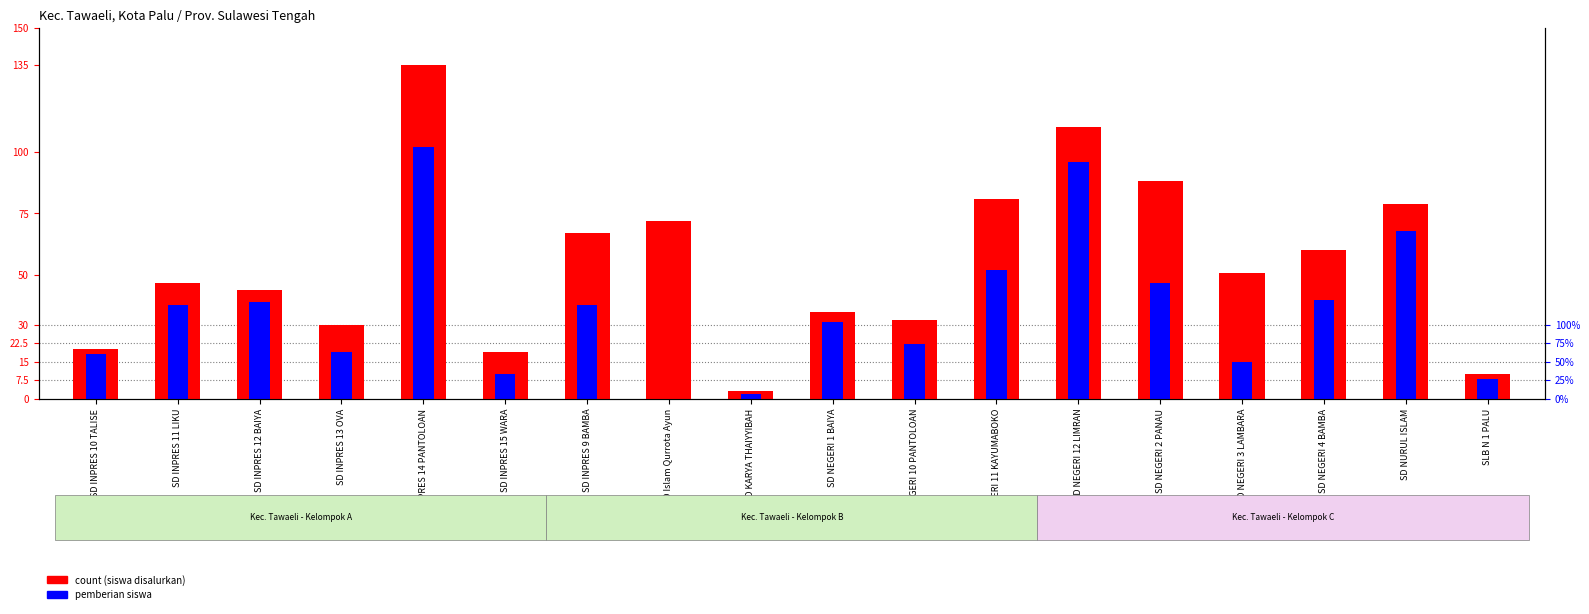

What is the average value of the dana disalurkan (juta) series?

22.1